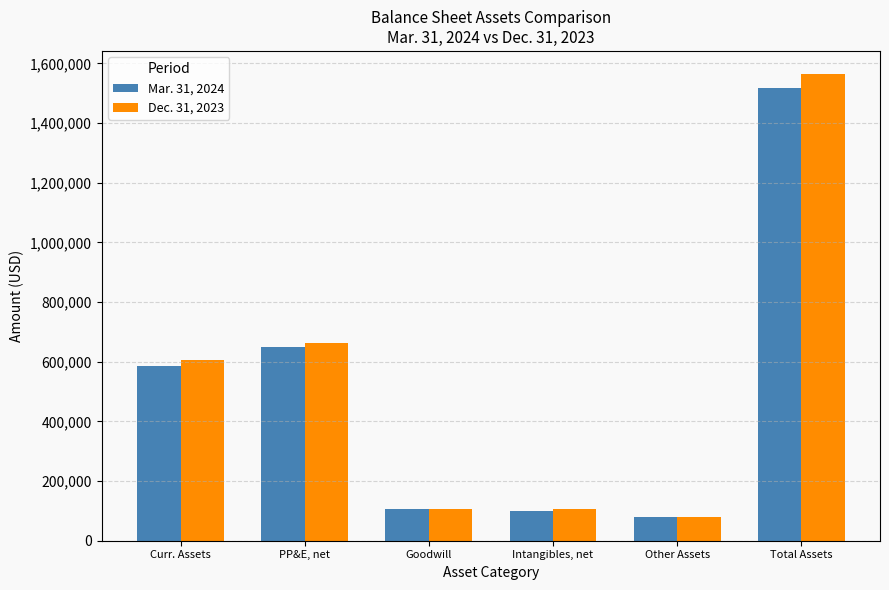

Are the bars grouped side by side (vs. stacked)?

Yes